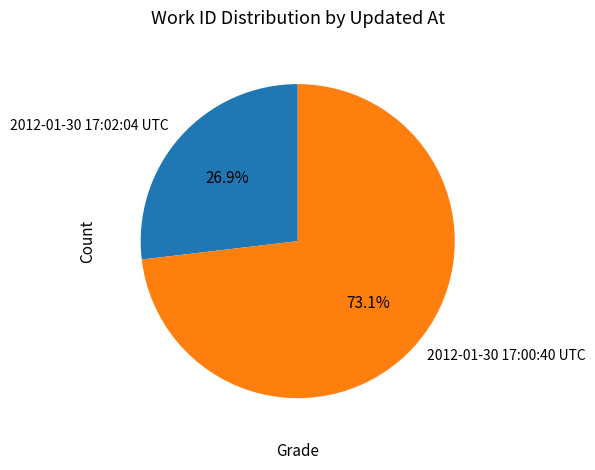

Combined, what portion of the pie is 2012-01-30 17:00:40 UTC and 2012-01-30 17:02:04 UTC?

100.0%